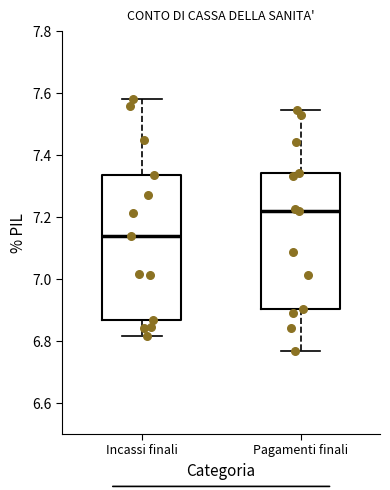

Which box's median line is the highest?

Pagamenti finali